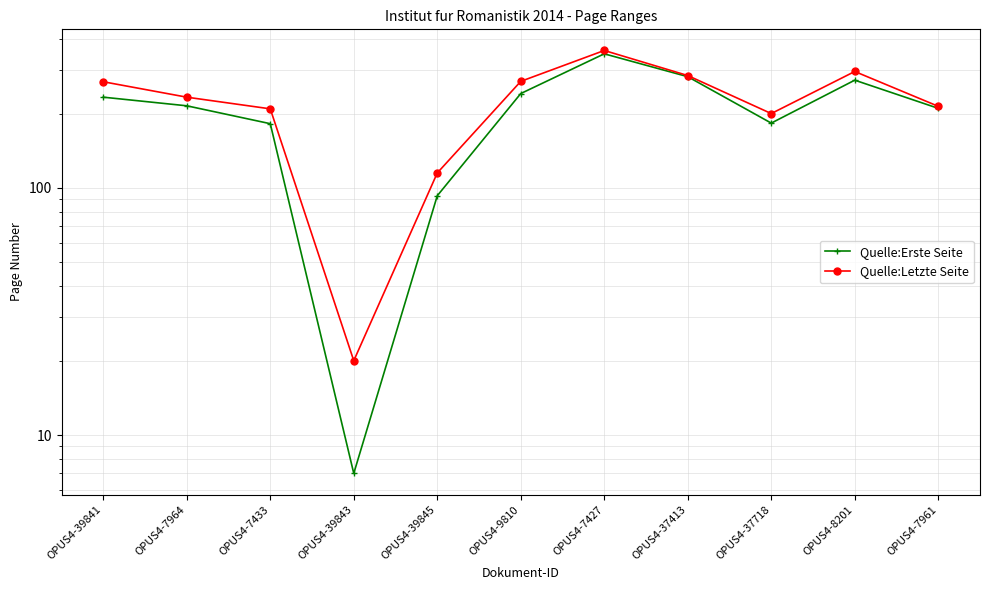

Rank the series by their maximum value, from lowest to highest.

Quelle:Erste Seite, Quelle:Letzte Seite